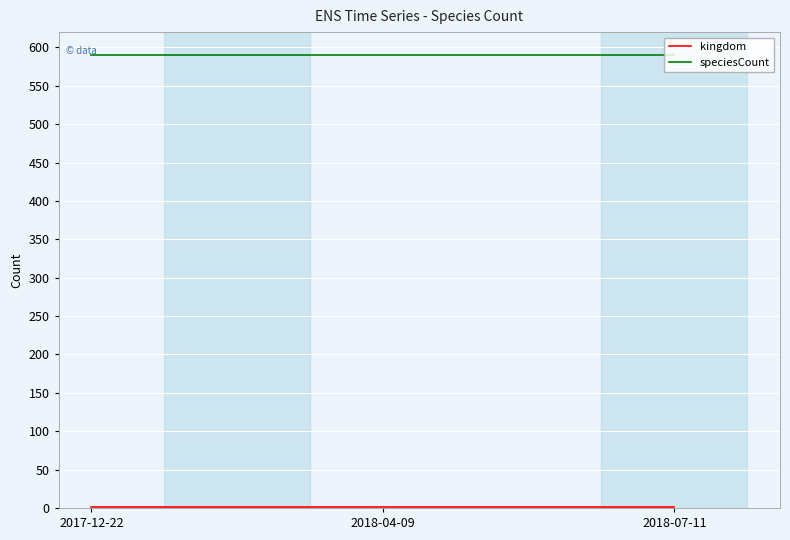

The speciesCount series shows 1022 at 2017-12-22. True or false?

False